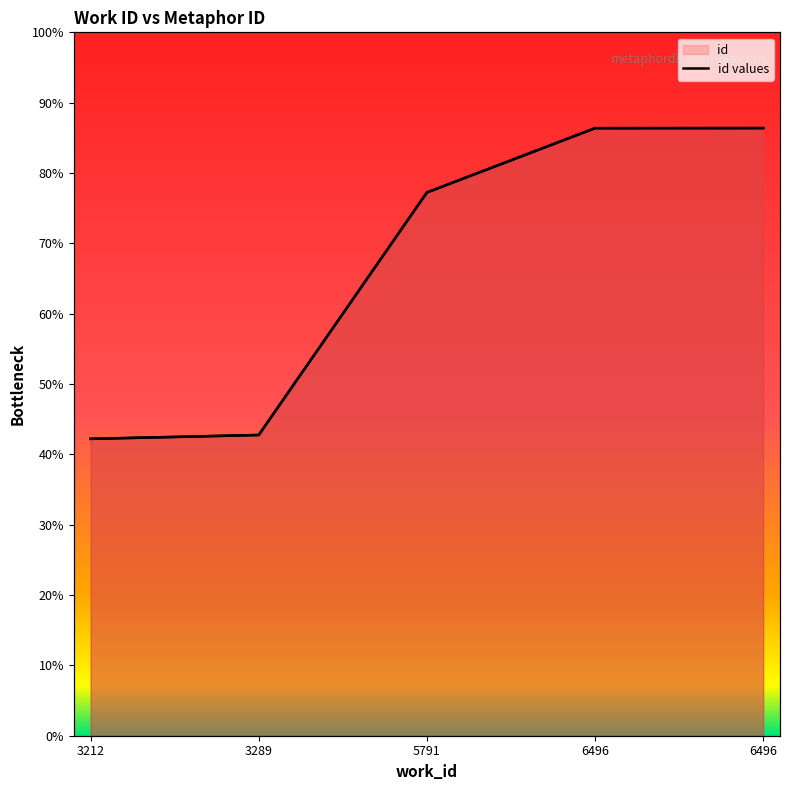

Reading left to right, extract all data points from this chart.

42.2	42.8	77.2	86.4	86.4